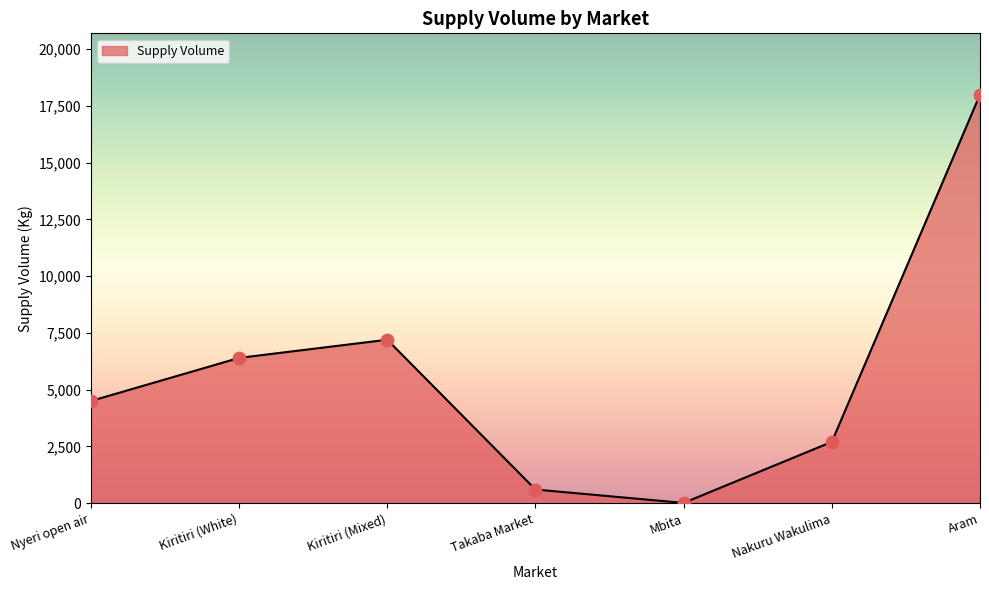

What is the change in value from Kiritiri (White) to Mbita?

-6390